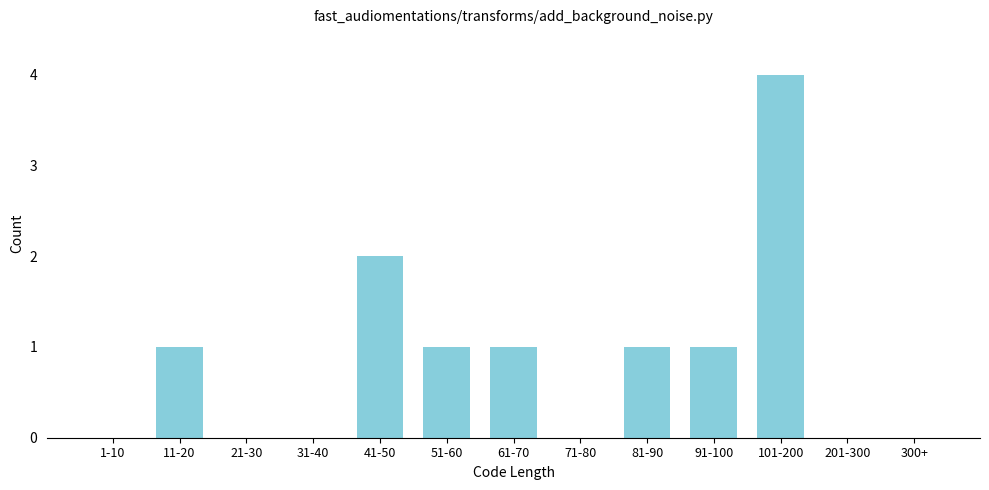

Reading left to right, what are all the values shown in this chart?

1-10=0	11-20=1	21-30=0	31-40=0	41-50=2	51-60=1	61-70=1	71-80=0	81-90=1	91-100=1	101-200=4	201-300=0	300+=0